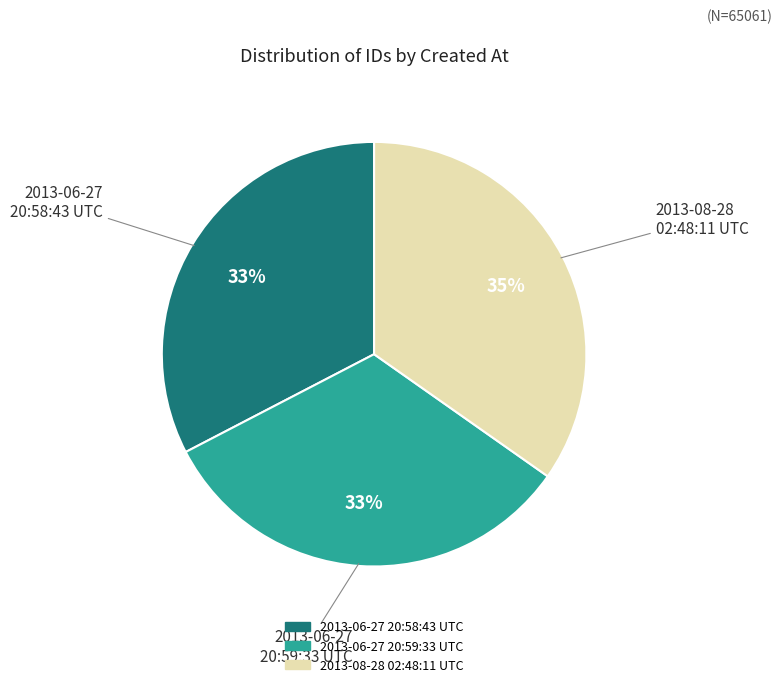

Is 2013-06-27 20:59:33 UTC the majority of the pie?

No